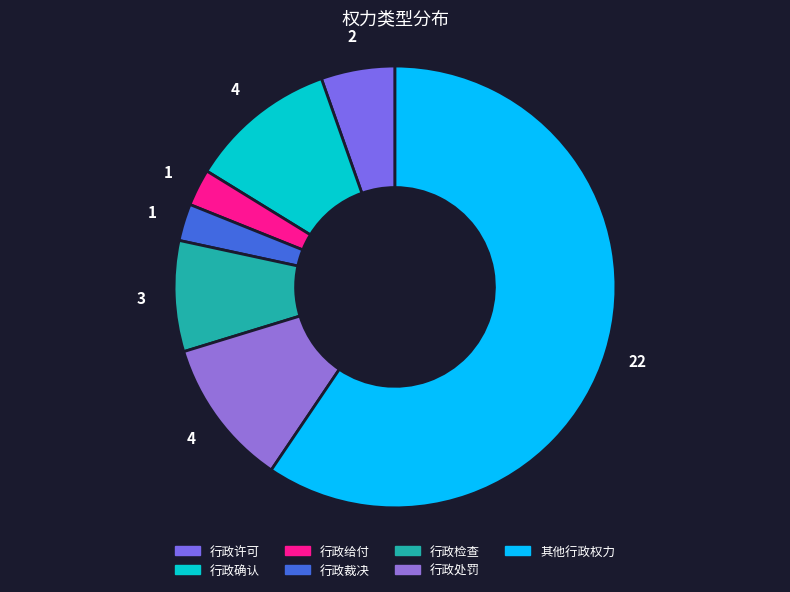

Rank the categories by value from highest to lowest.

其他行政权力, 行政确认, 行政处罚, 行政检查, 行政许可, 行政给付, 行政裁决